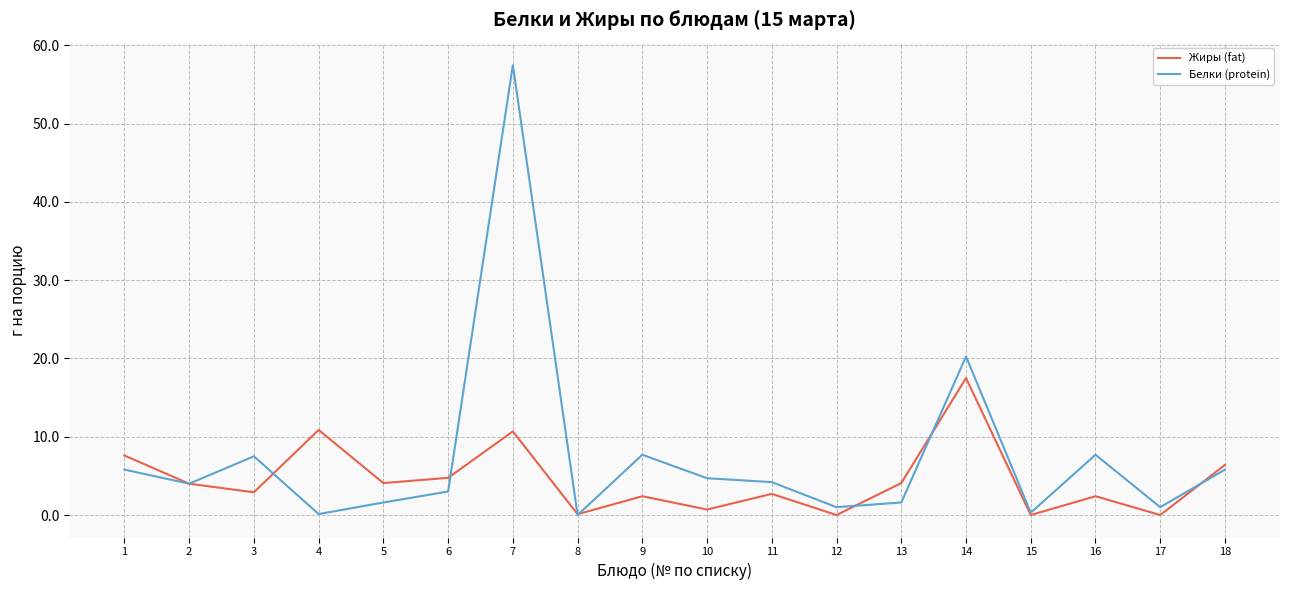

What is the average value of the Белки (protein) series?

7.4